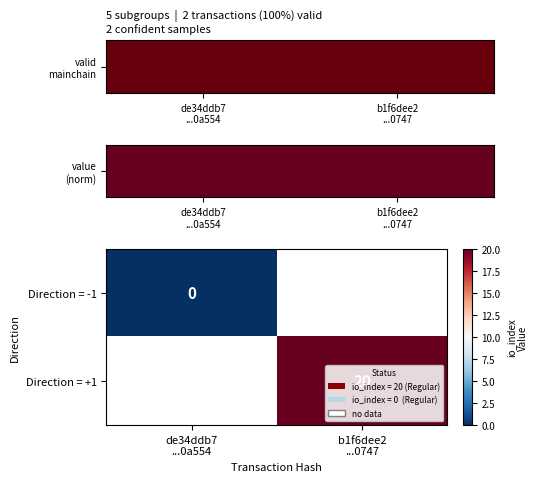

Is the value of Direction = -1 at b1f6dee2 ...0747 greater than the value of Direction = +1 at b1f6dee2 ...0747?

No